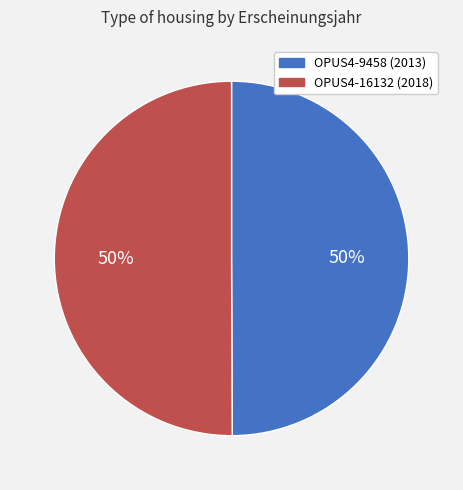

What is the ratio of the value at OPUS4-9458 (2013) to the value at OPUS4-16132 (2018)?

1.0